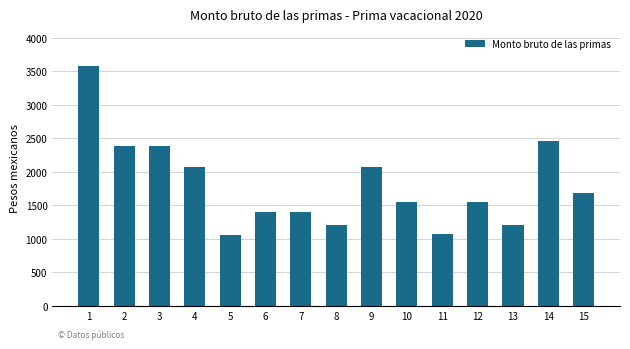

Reading left to right, list all the values displayed in this chart.

3575.3	2378.3	2378.3	2074.2	1056.8	1400.8	1400.8	1213.7	2074.2	1554.5	1075.0	1554.5	1213.7	2462.3	1679.3